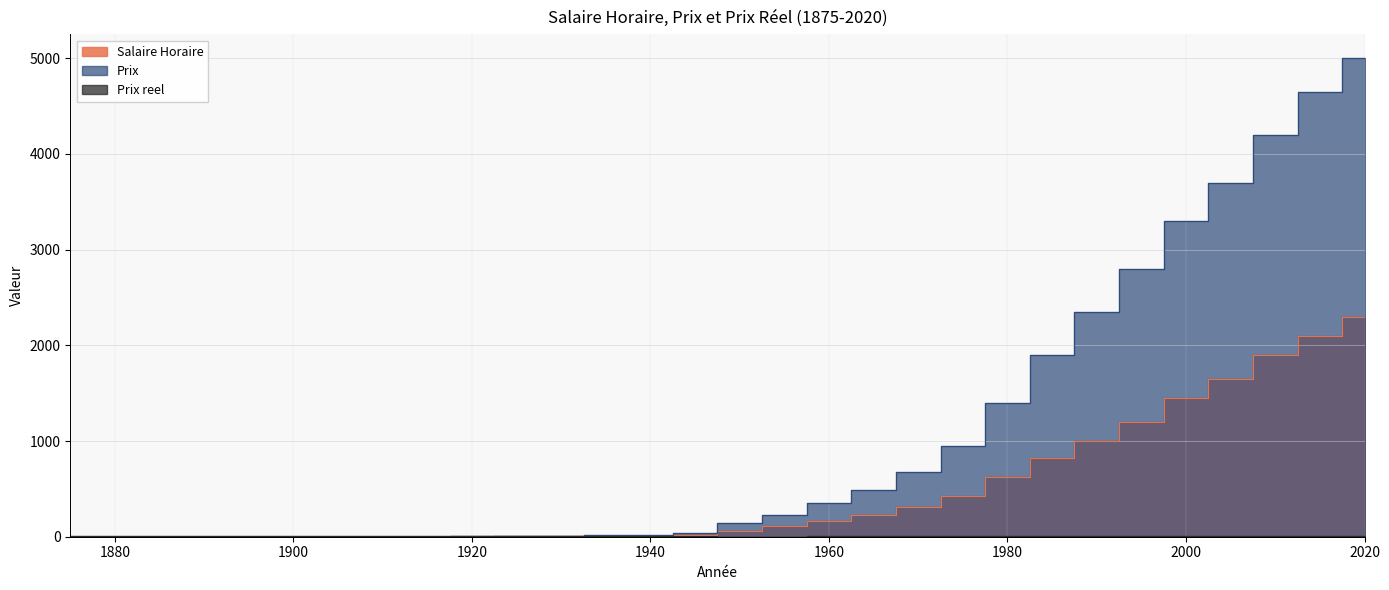

What is the total value across all series at 1990?

3353.5